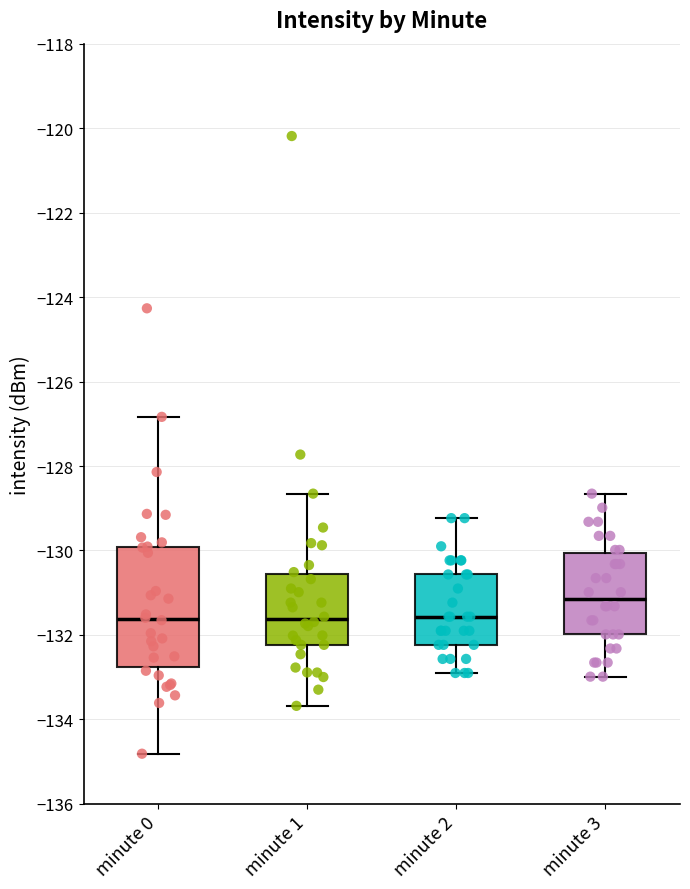

Reading left to right, read every box against the y-axis: the position of its median line, the range the box covers, and the ends of its whiskers. The values are not printed on the chart, so give them approximately, as read against the axis.

minute 0: median -131.6, box -132.8 to -130.0, whiskers -134.8 to -126.8
minute 1: median -131.6, box -132.2 to -130.6, whiskers -133.6 to -128.6
minute 2: median -131.6, box -132.2 to -130.6, whiskers -133.0 to -129.2
minute 3: median -131.2, box -132.0 to -130.0, whiskers -133.0 to -128.6